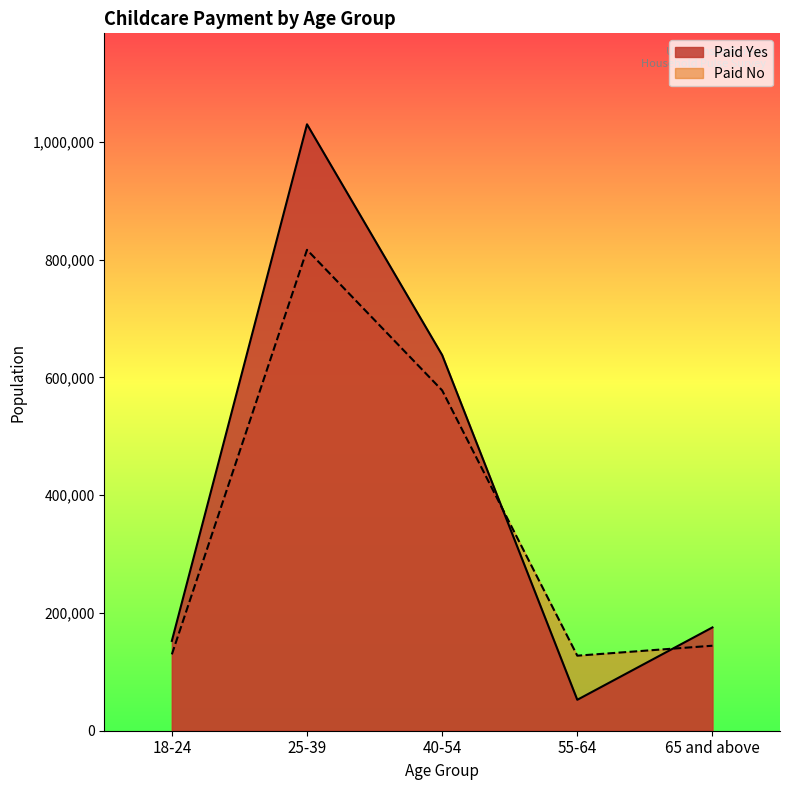

What is the label of the 4th point from the left?

55-64